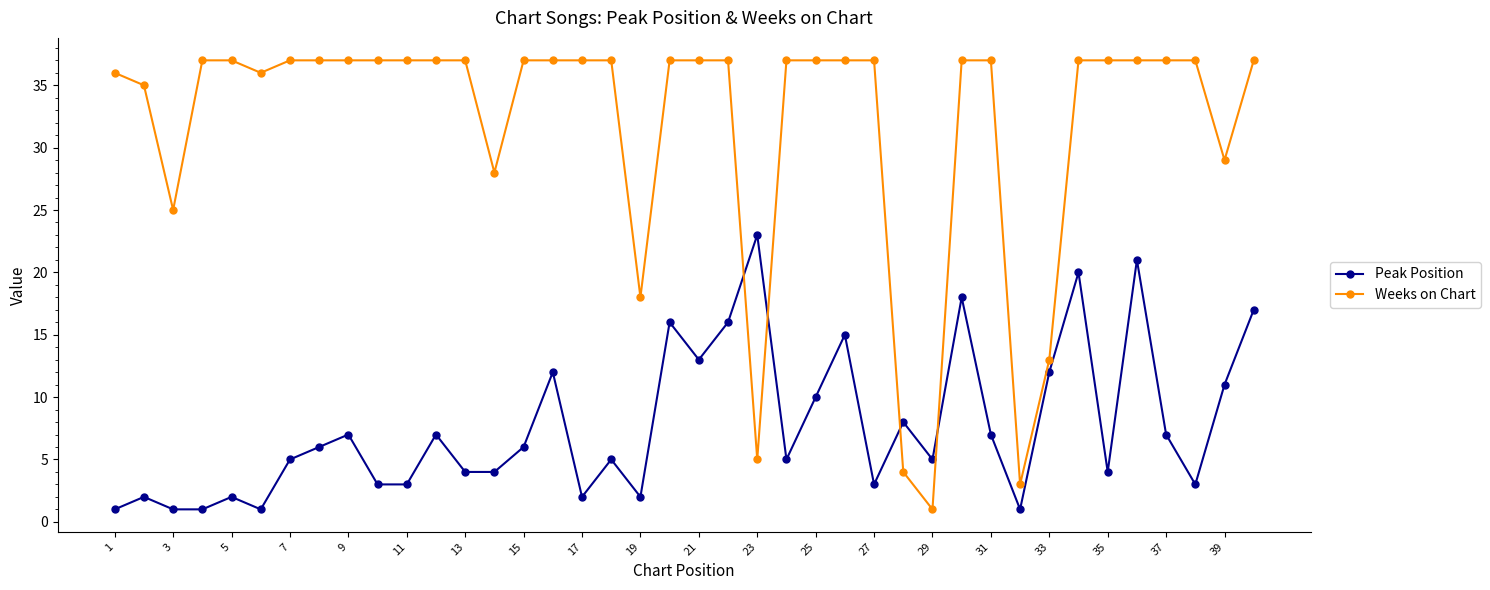

How many intersections are there between Weeks on Chart and Peak Position?

4